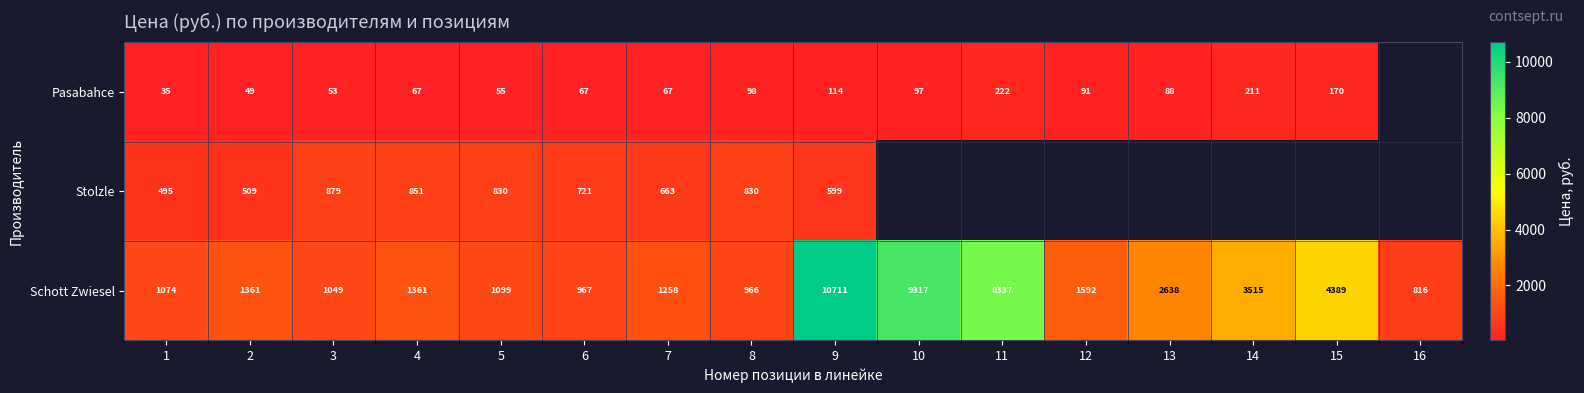

What is the spread (max minus min) of values at 9?

10597